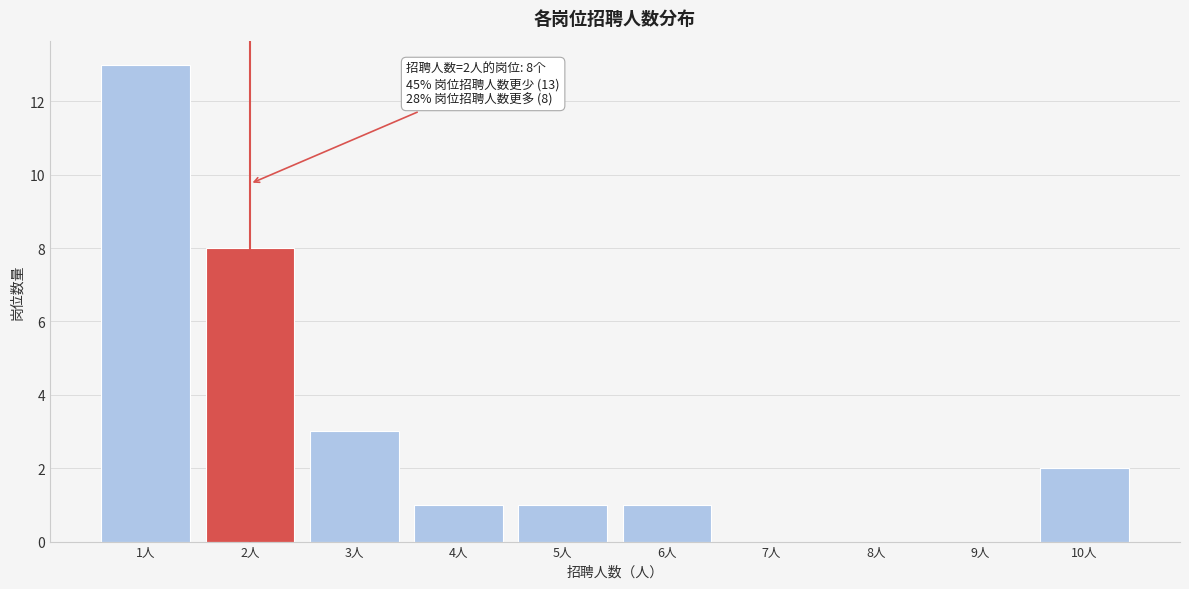

Which range on the x-axis has the tallest bar?

0.5 to 1.5